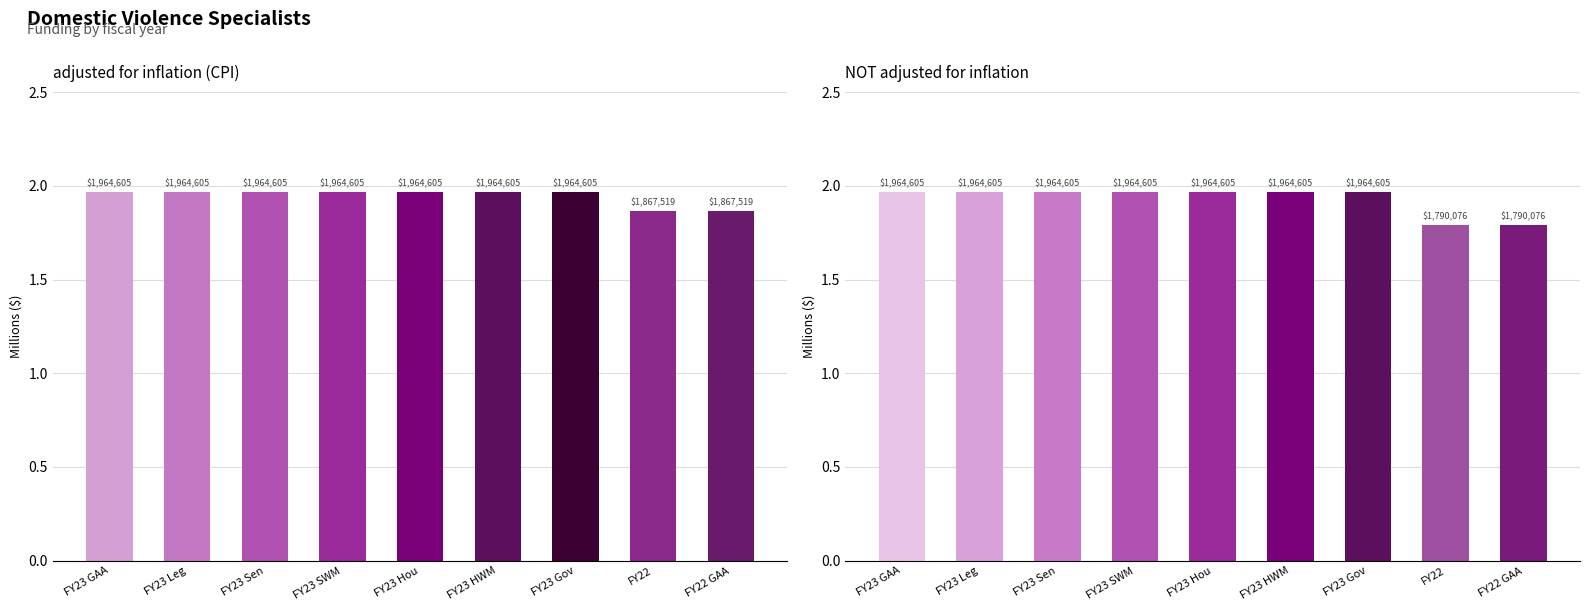

What position from the left is FY23 HWM?

6